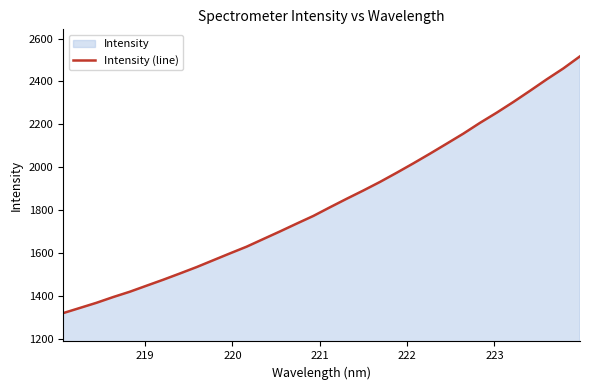

What is the greatest value displayed?

2517.0